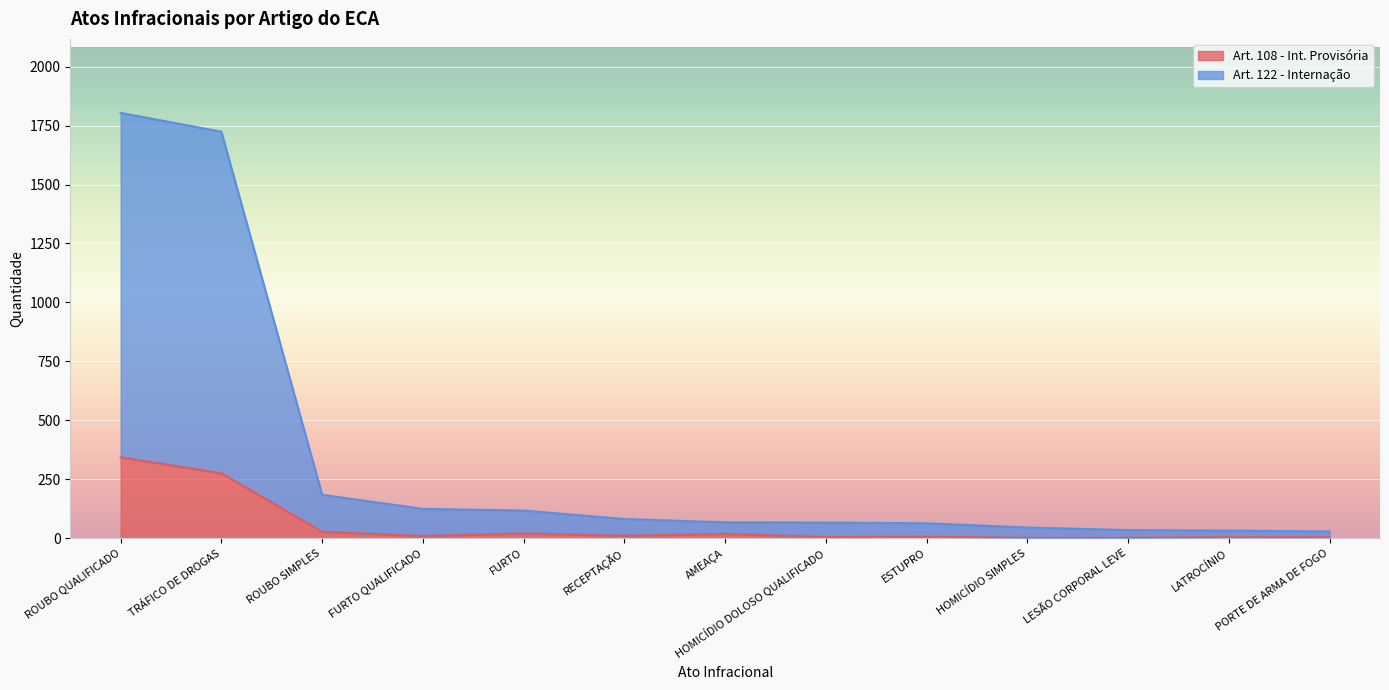

Which category has the highest value in the Art. 108 - Int. Provisória series?

ROUBO QUALIFICADO